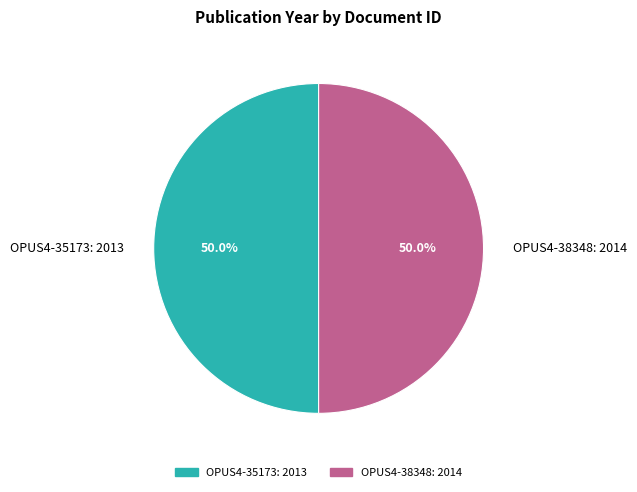

To the nearest percent, what percentage of the pie is OPUS4-35173?

50%